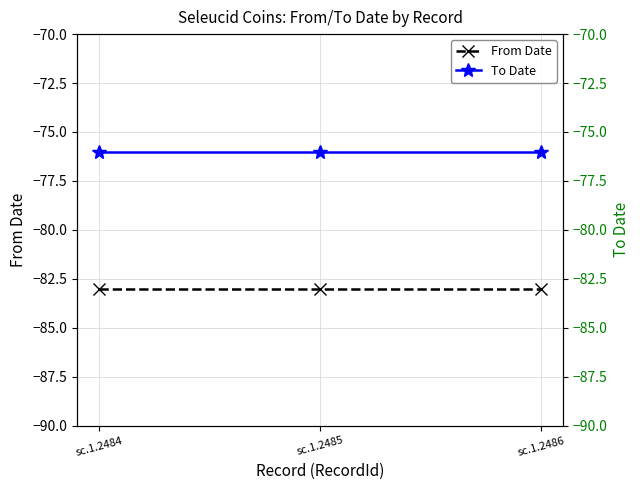

What is the sum of the To Date values at sc.1.2484 and sc.1.2486?

-152